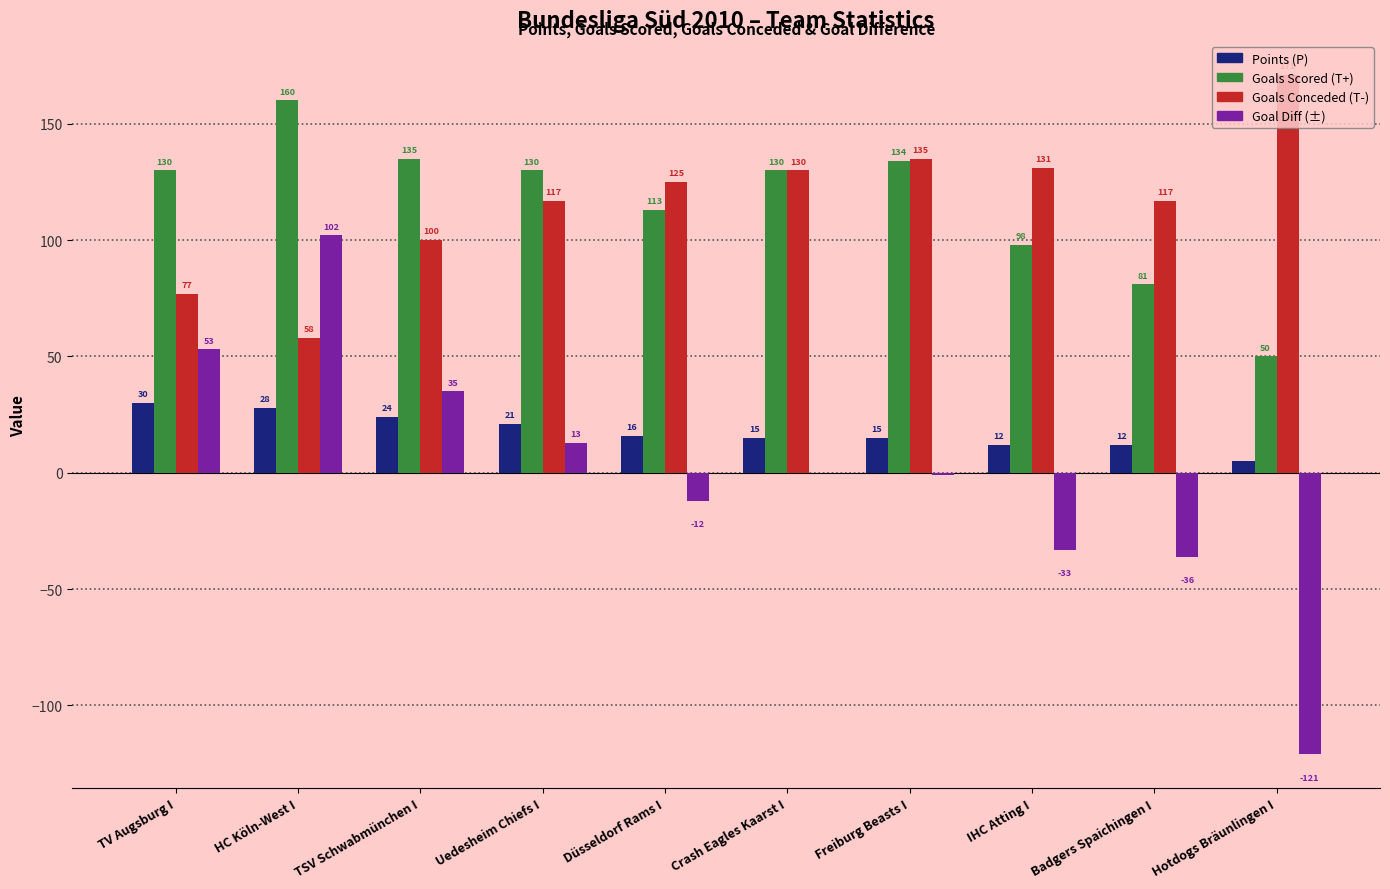

What is the difference between the Goals Conceded (T-) values at Hotdogs Bräunlingen I and IHC Atting I?

40